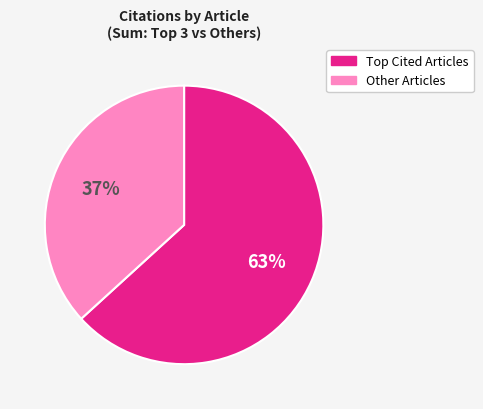

Is there a majority slice in this chart?

Yes